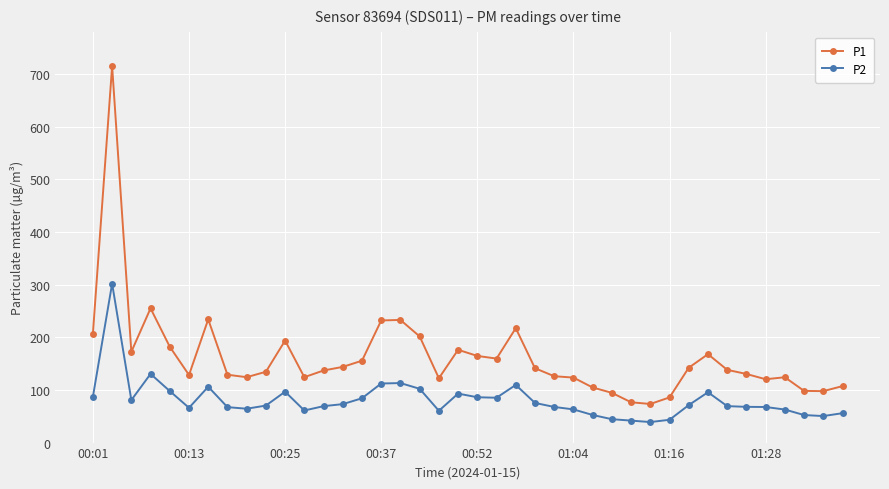

True or false: P1 and P2 intersect in this chart.

False